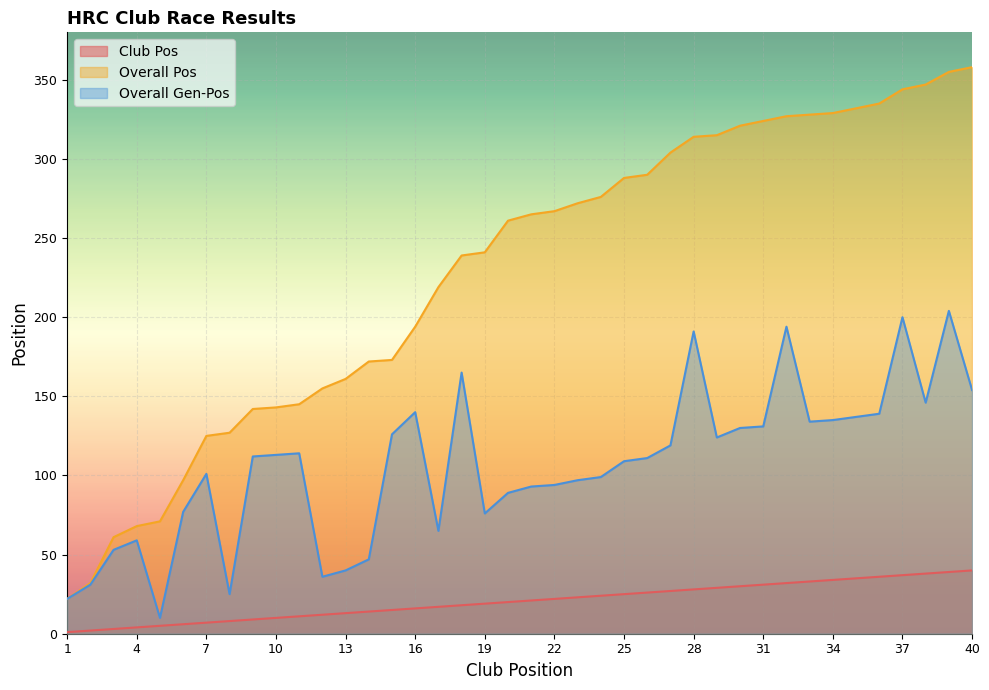

Which has a higher value, 40 or 24?

40